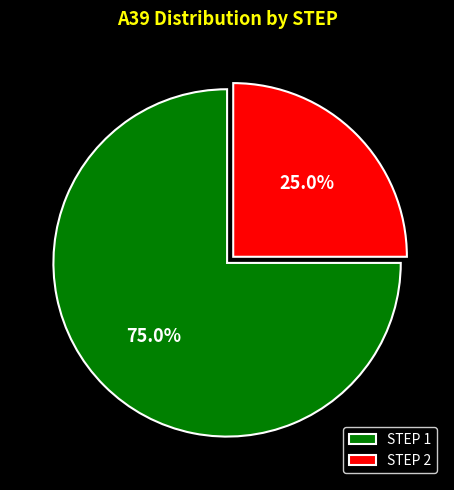

Approximately how many times larger is the value at STEP 1 compared to STEP 2?

3.0